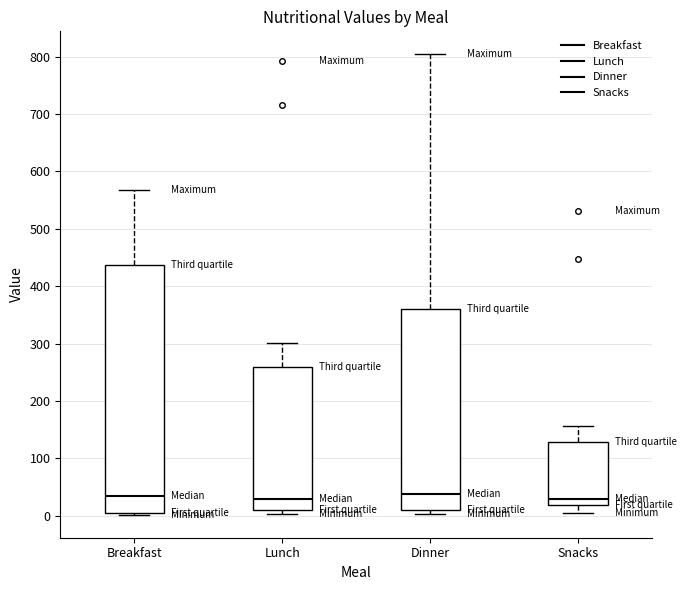

Which box is the tallest, from its lower edge to its upper edge?

Breakfast